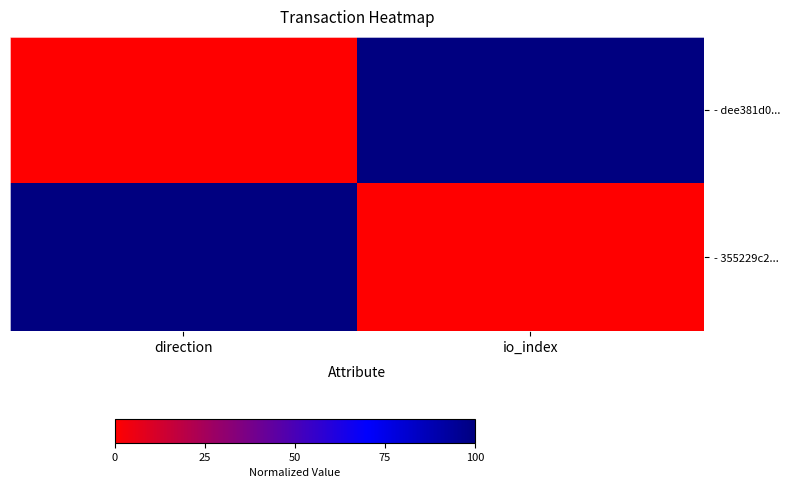

Which series has the widest spread of values?

- dee381d0...